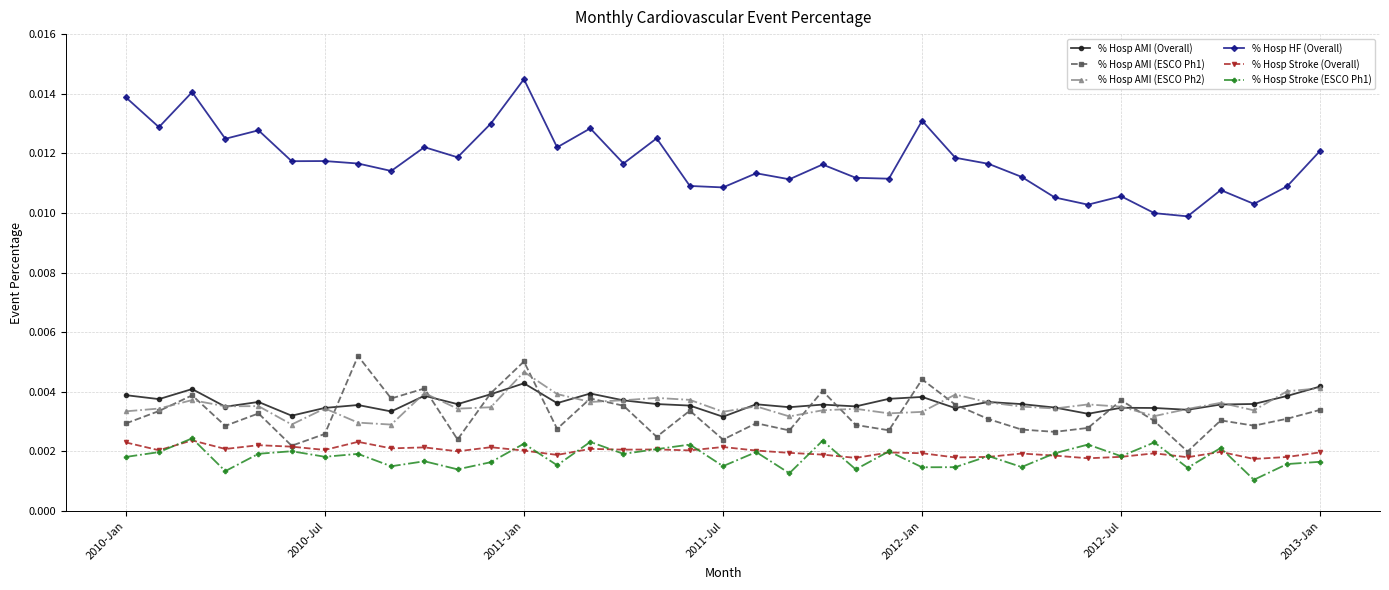

Count the number of categories in the chart.

37